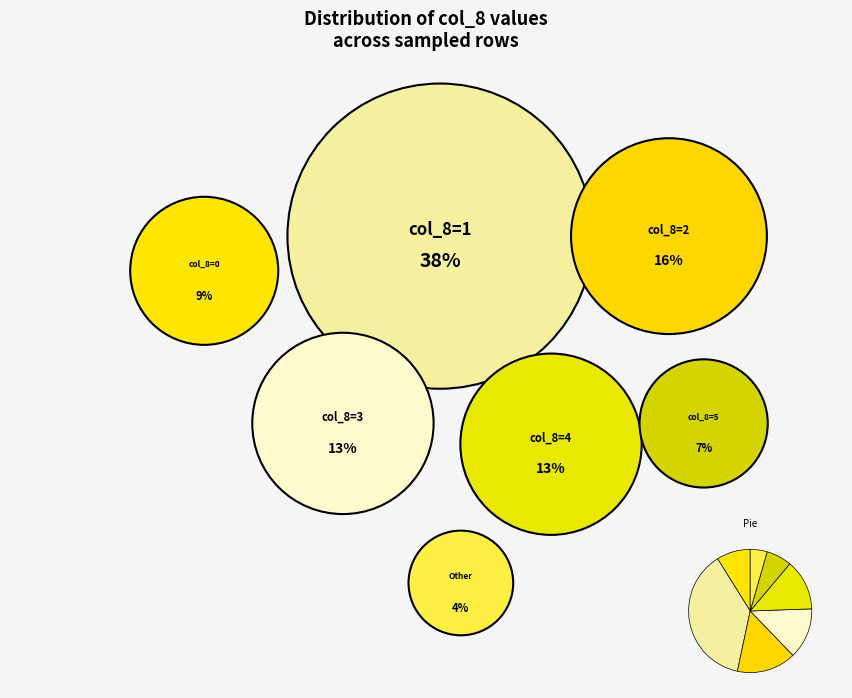

Count the number of slices in the pie.

7